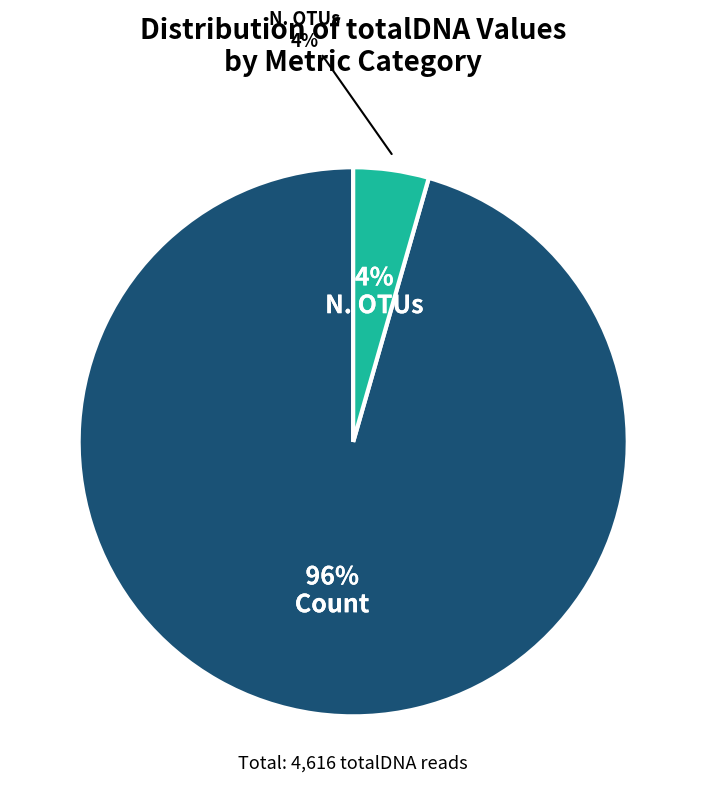

Count the number of slices in the pie.

2